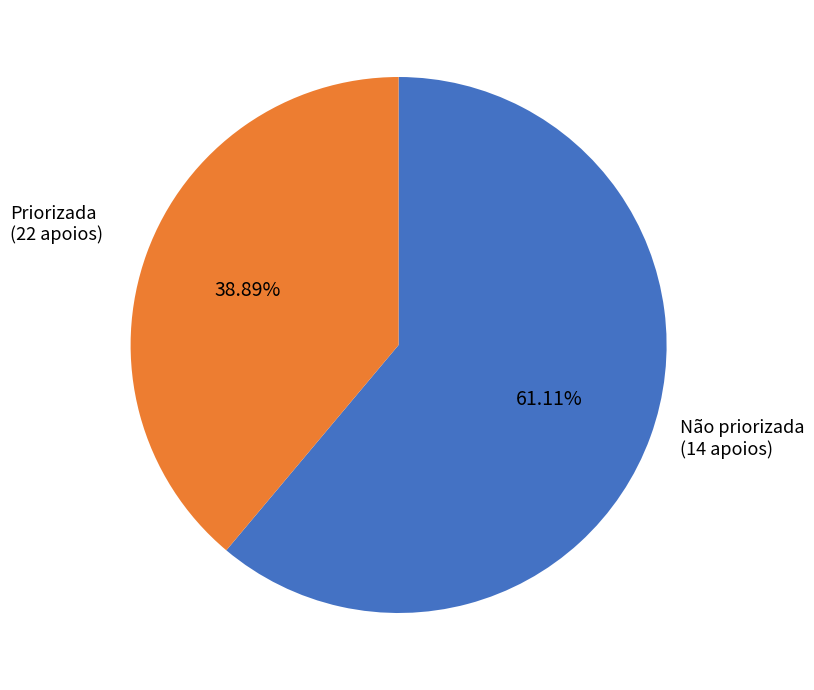

How many segments does this pie chart have?

2